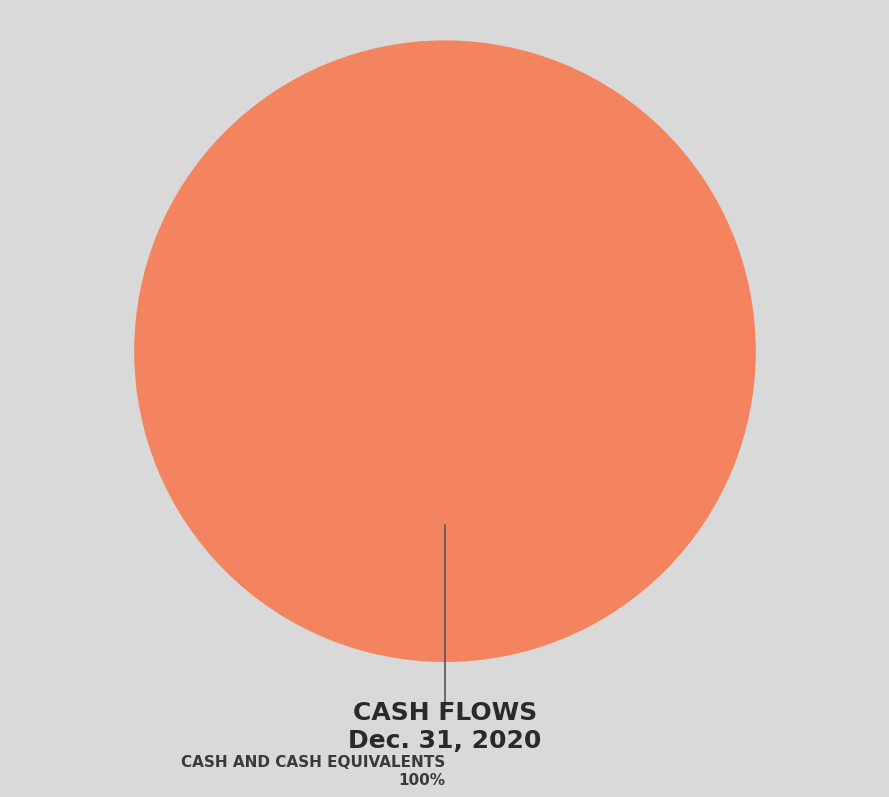

Is there a majority slice in this chart?

Yes